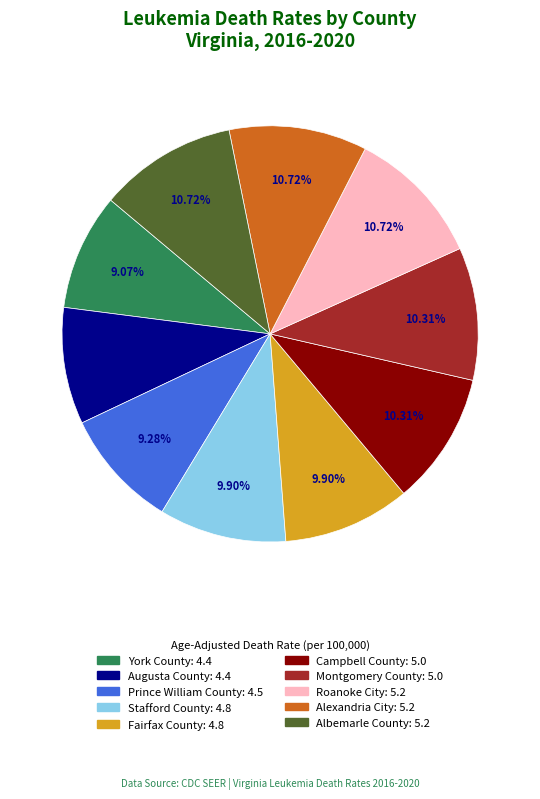

To the nearest percent, what is the difference between the Albemarle County and York County slice percentages?

2%